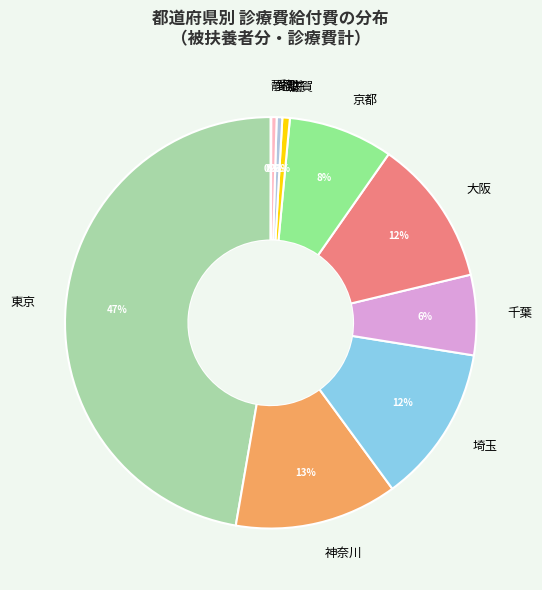

Is it true that 千葉 is 16% of the pie?

False